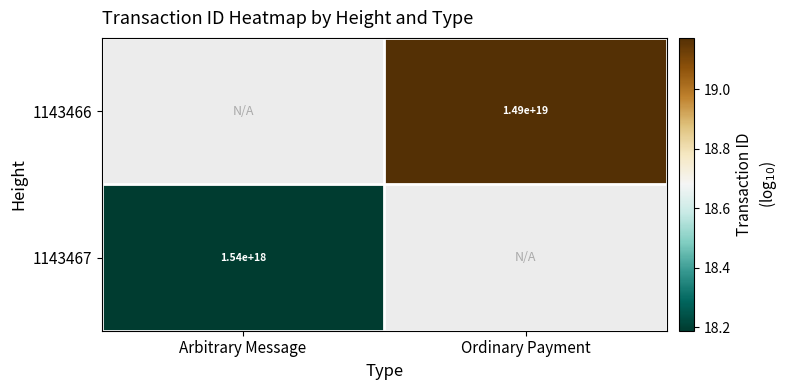

Is it true that 1143466 equals 19.2 at Ordinary Payment?

True